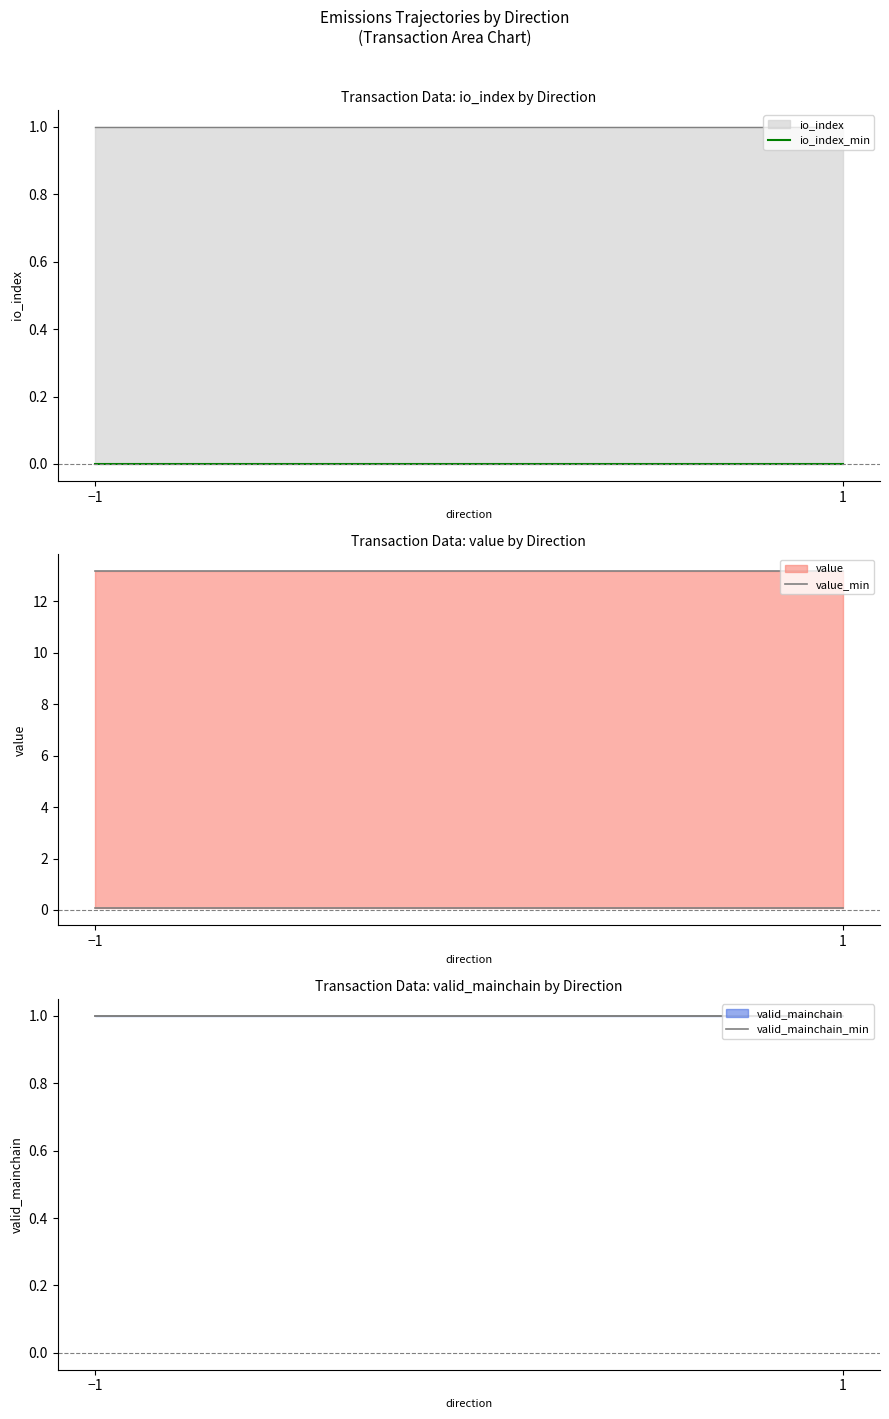

What is the value of the value_min point at the 1st from the left?

0.1